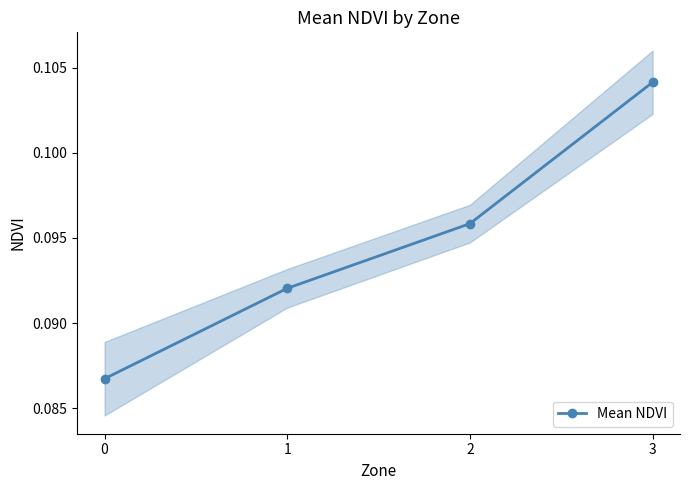

True or false: the data shows 0.2 at 2.

False